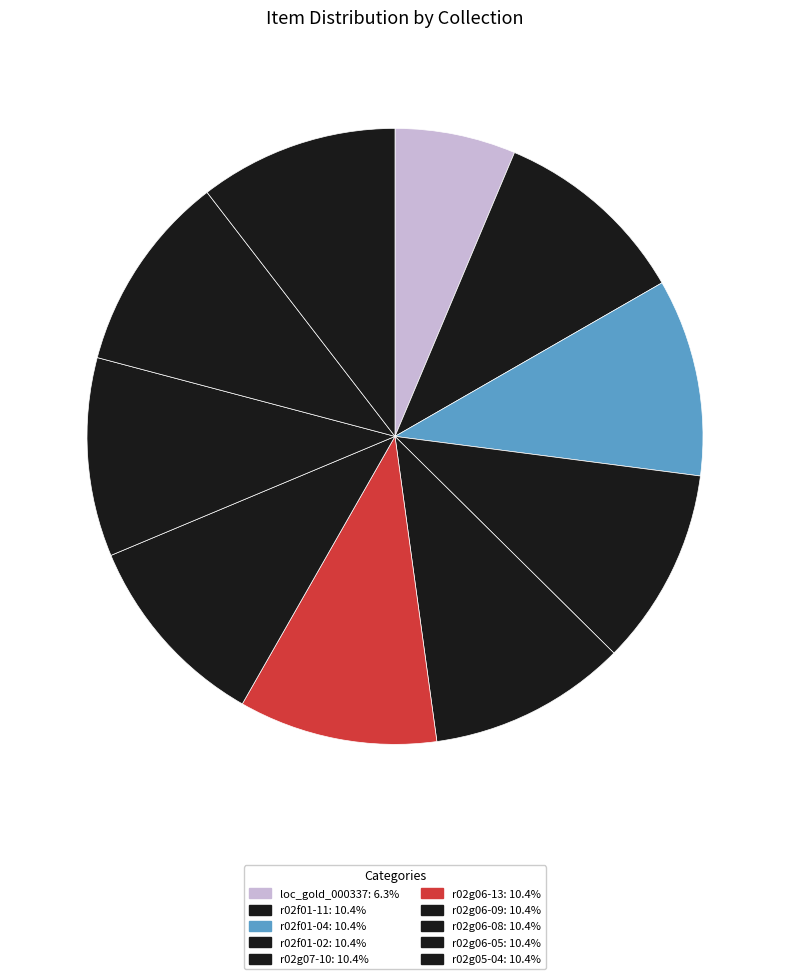

How many slices are in this pie chart?

10